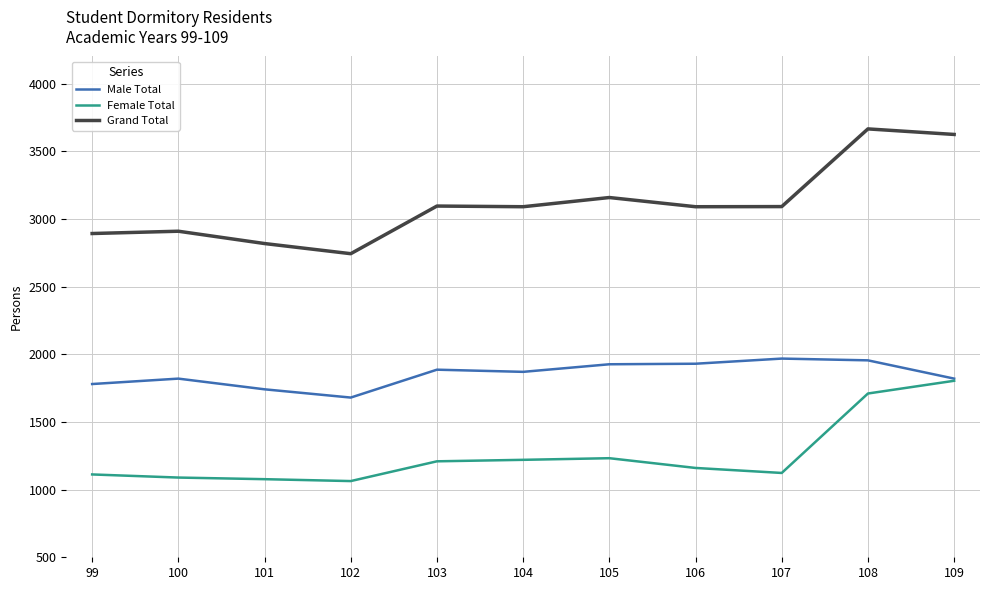

Which series has the largest total across all categories?

Grand Total